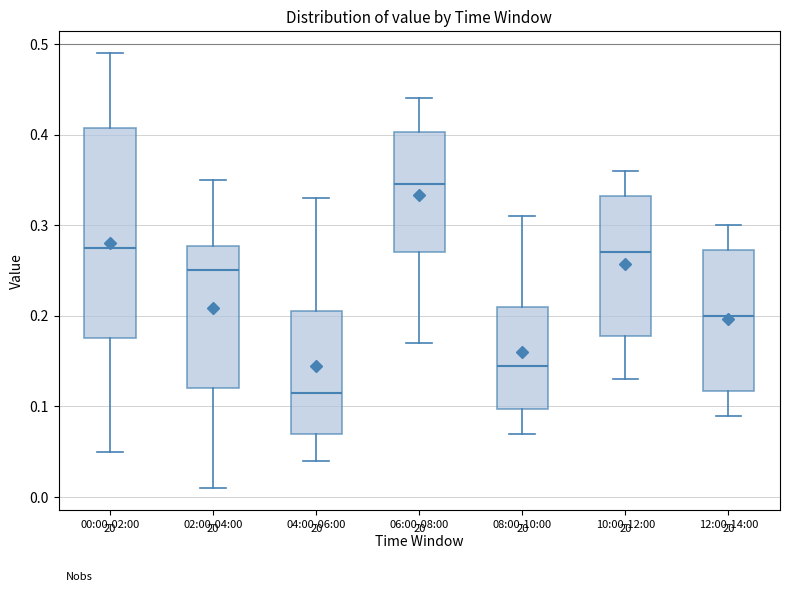

Which box has the highest median line?

06:00-08:00